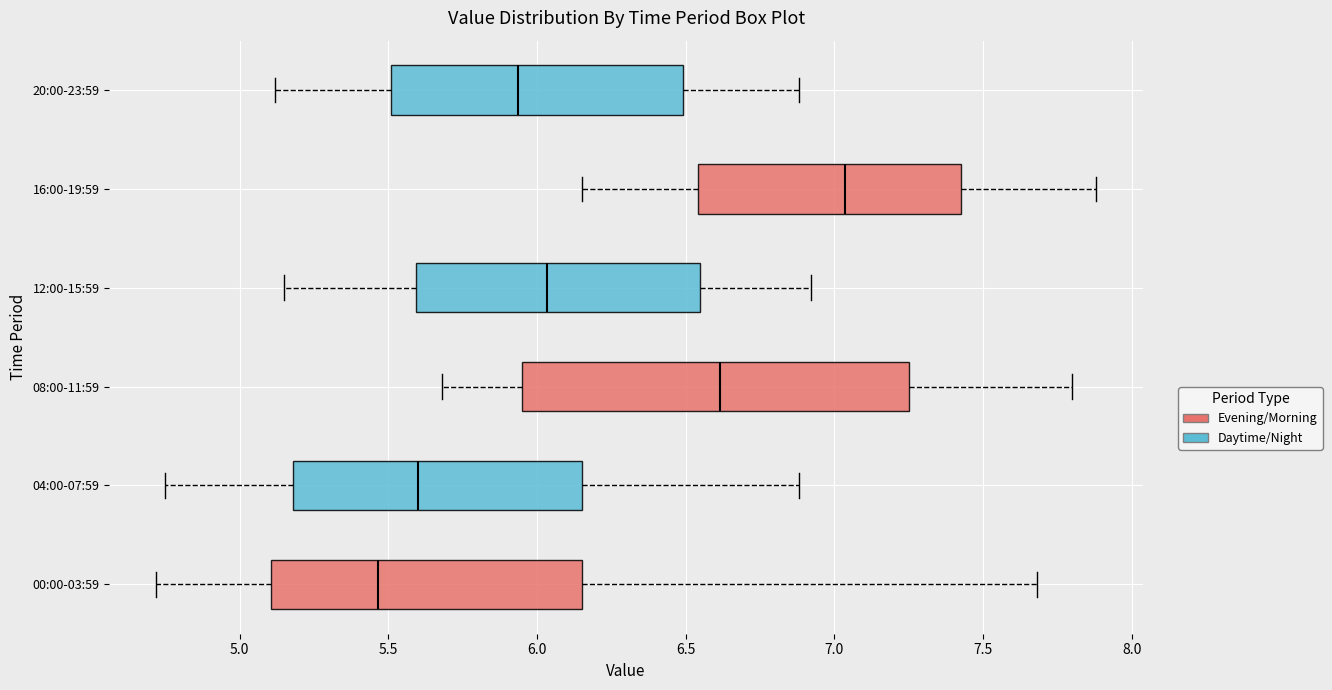

Where does the right whisker of the box for 04:00-07:59 end on the x-axis? The values are not printed on the chart, so give them approximately, as read against the axis.

6.90